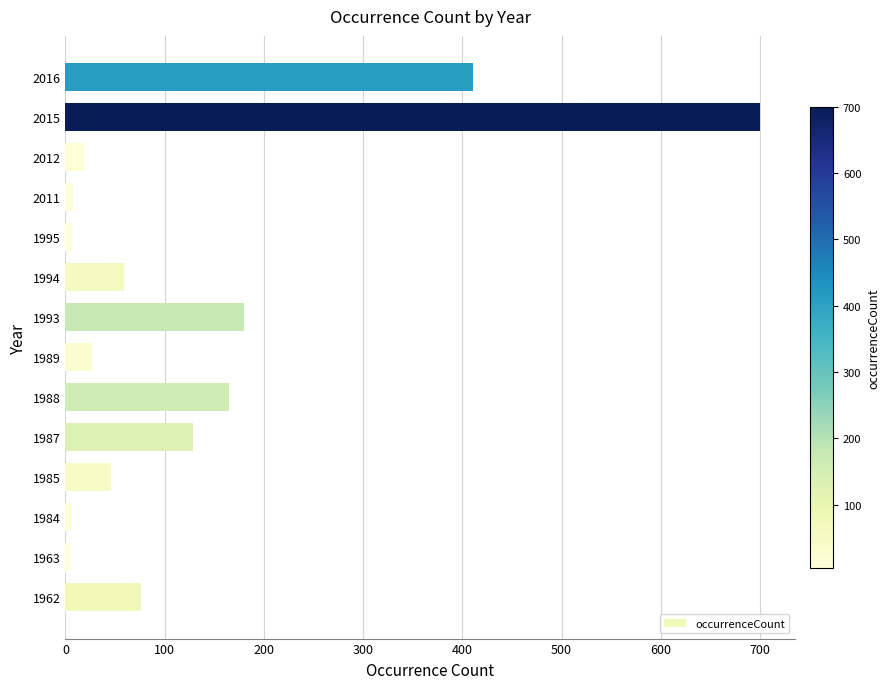

The value at 1985 is 46. True or false?

True